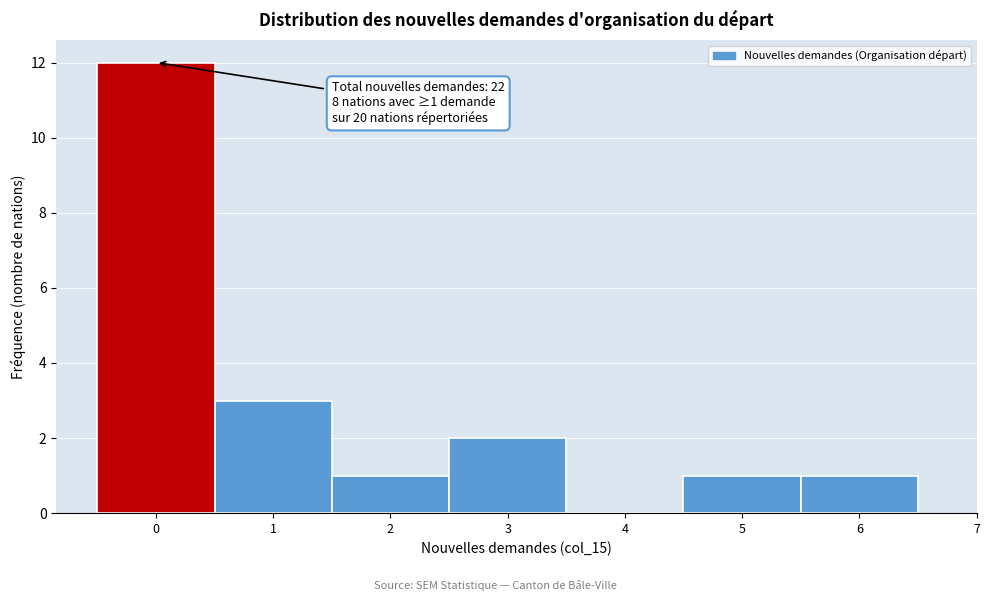

Which range on the x-axis has the tallest bar?

-0.5 to 0.5